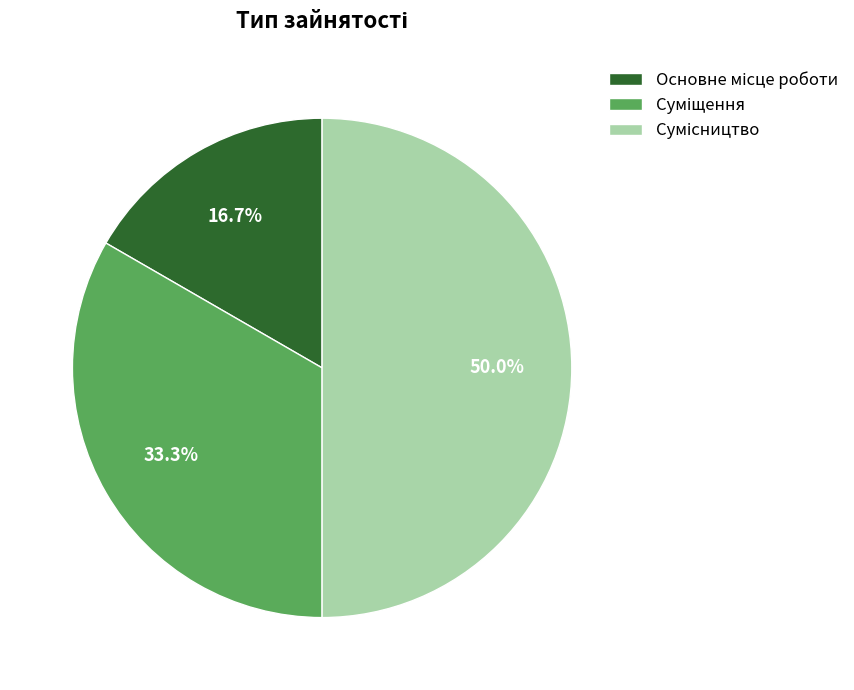

Rank the categories by value from highest to lowest.

Сумісництво, Суміщення, Основне місце роботи